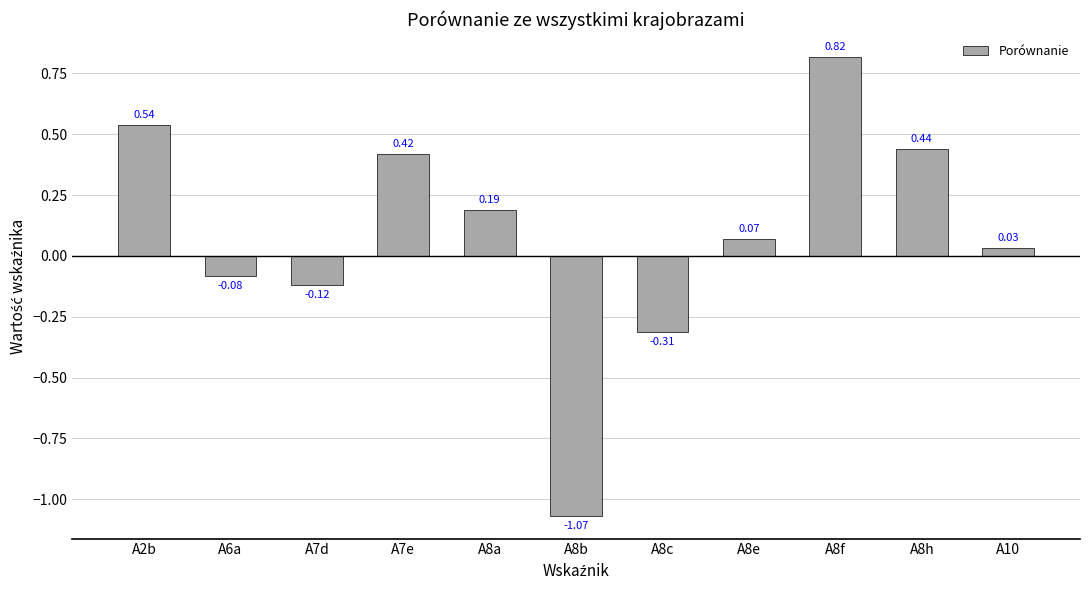

What is the difference between the maximum and minimum values?

1.9